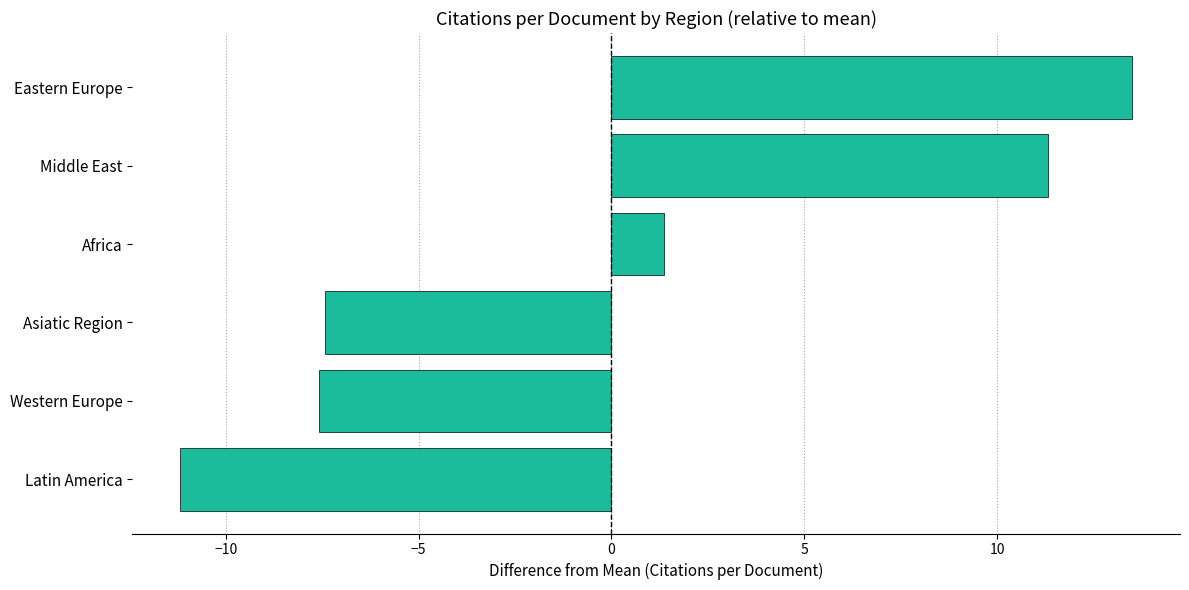

At which category does the chart reach its peak across all series?

Eastern Europe